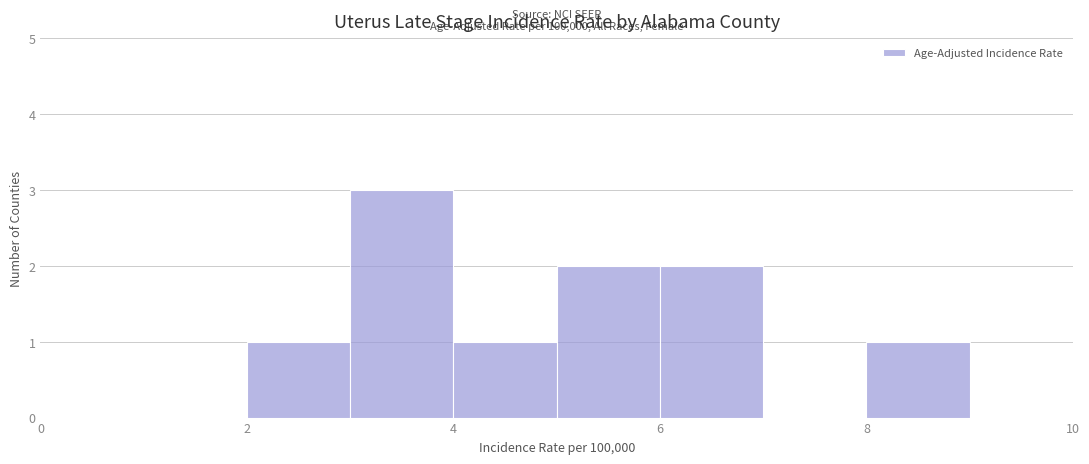

Which range on the x-axis has the tallest bar?

3 to 4